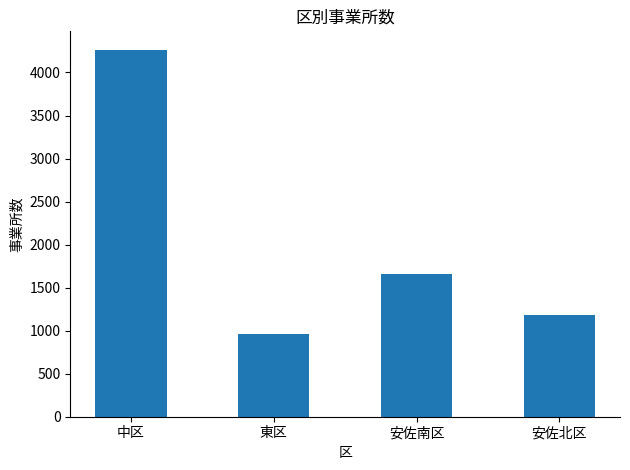

Reading right to left, list all the values displayed in this chart.

安佐北区=1186	安佐南区=1655	東区=962	中区=4265